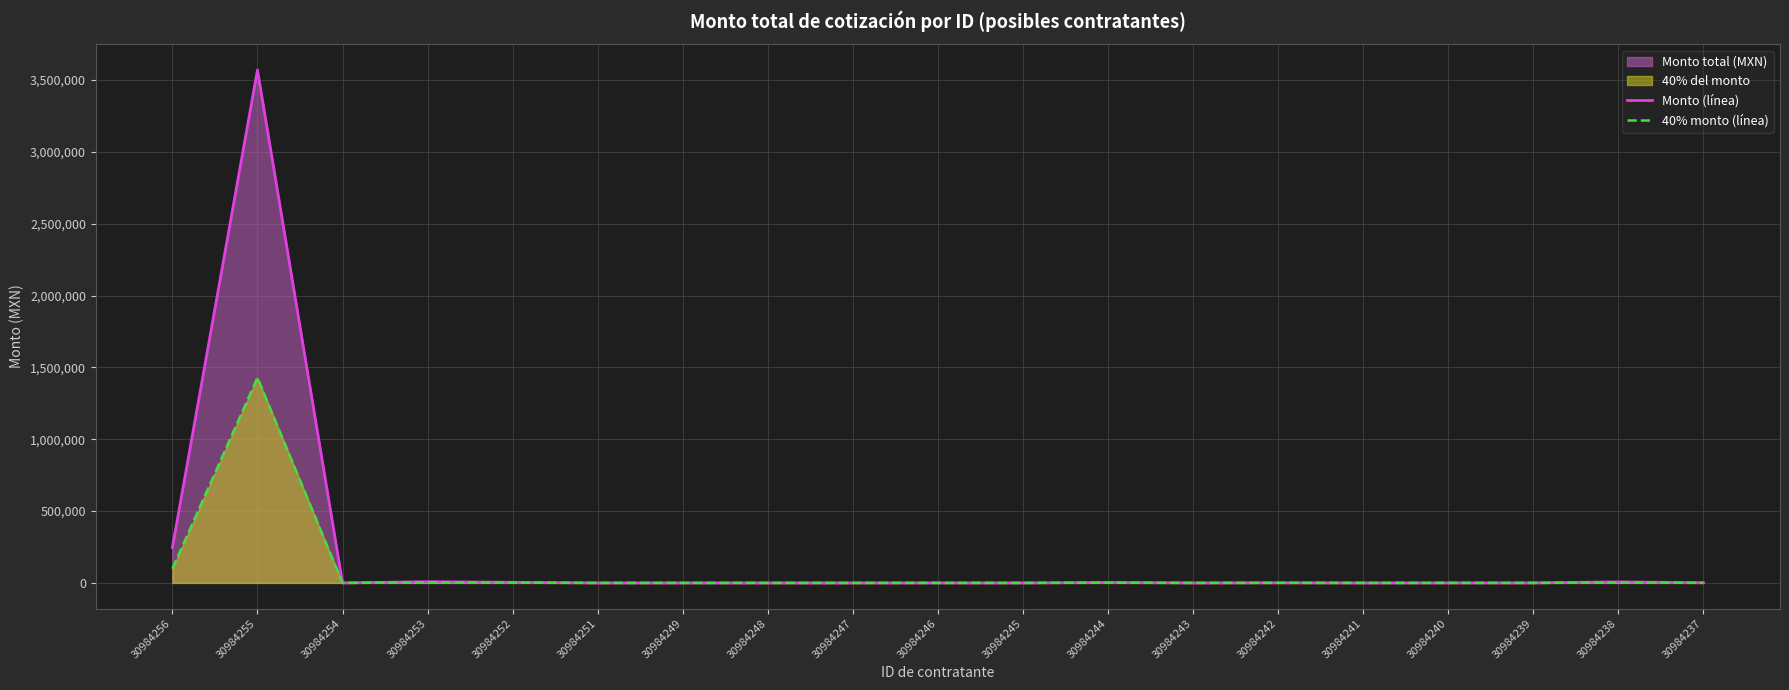

What is the maximum value shown in the chart?

3570168.0